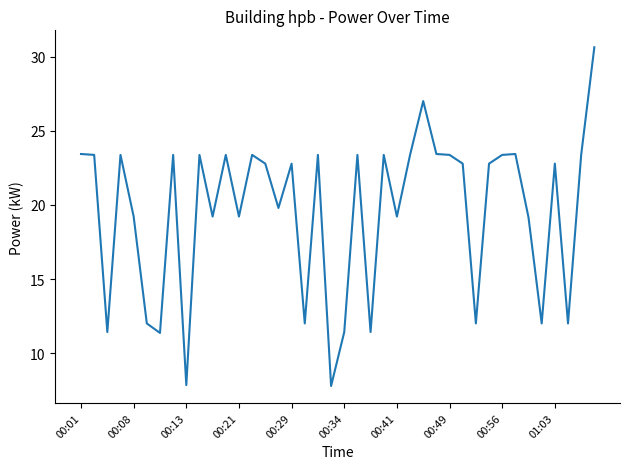

What is the minimum value shown in the chart?

7.8